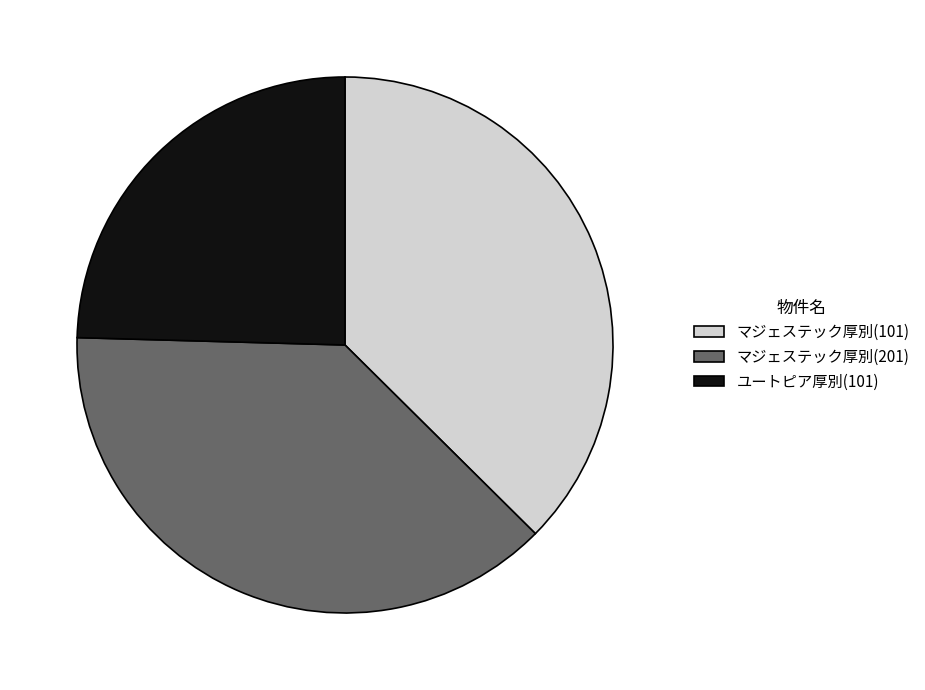

Is the sum of マジェステック厚別(101) and ユートピア厚別(101) greater than half?

Yes